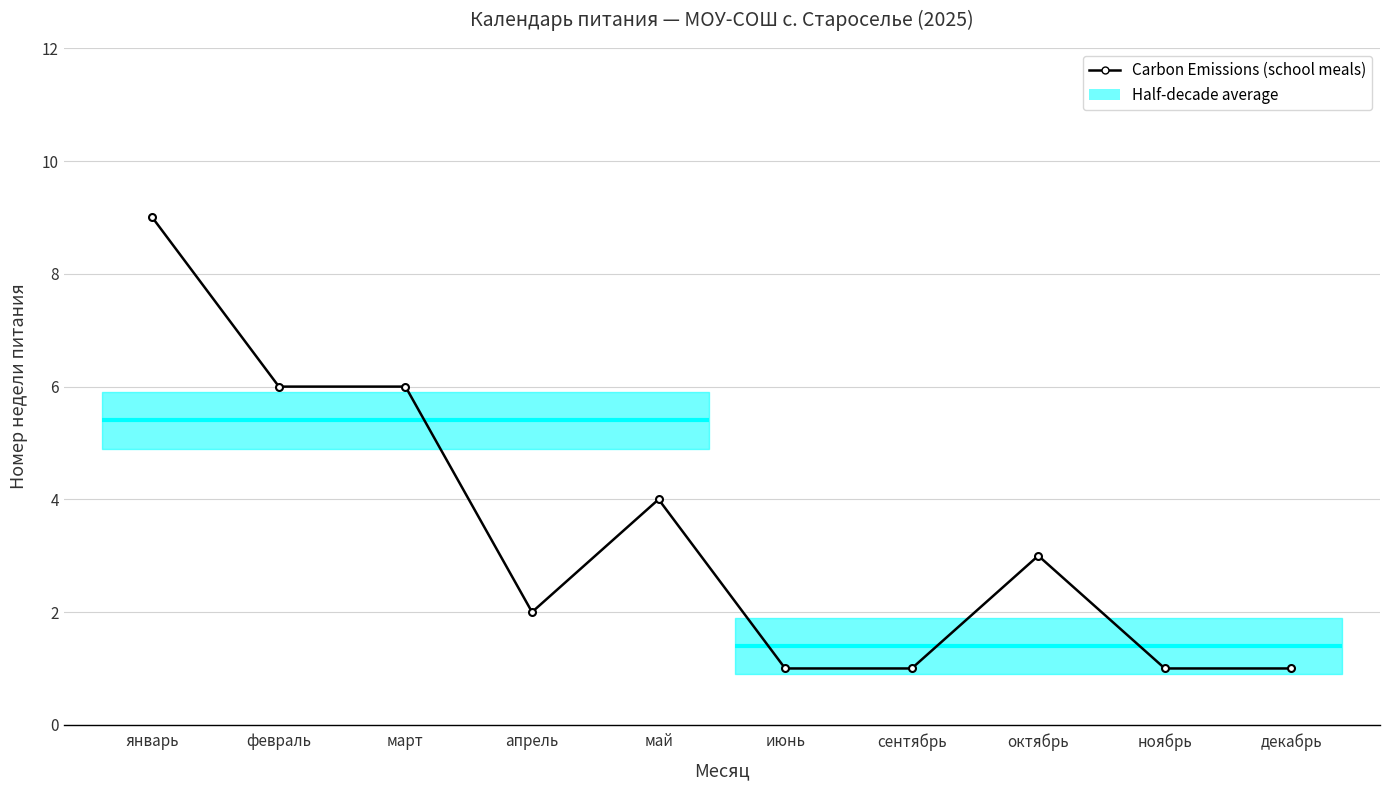

Where is the first local maximum?

май